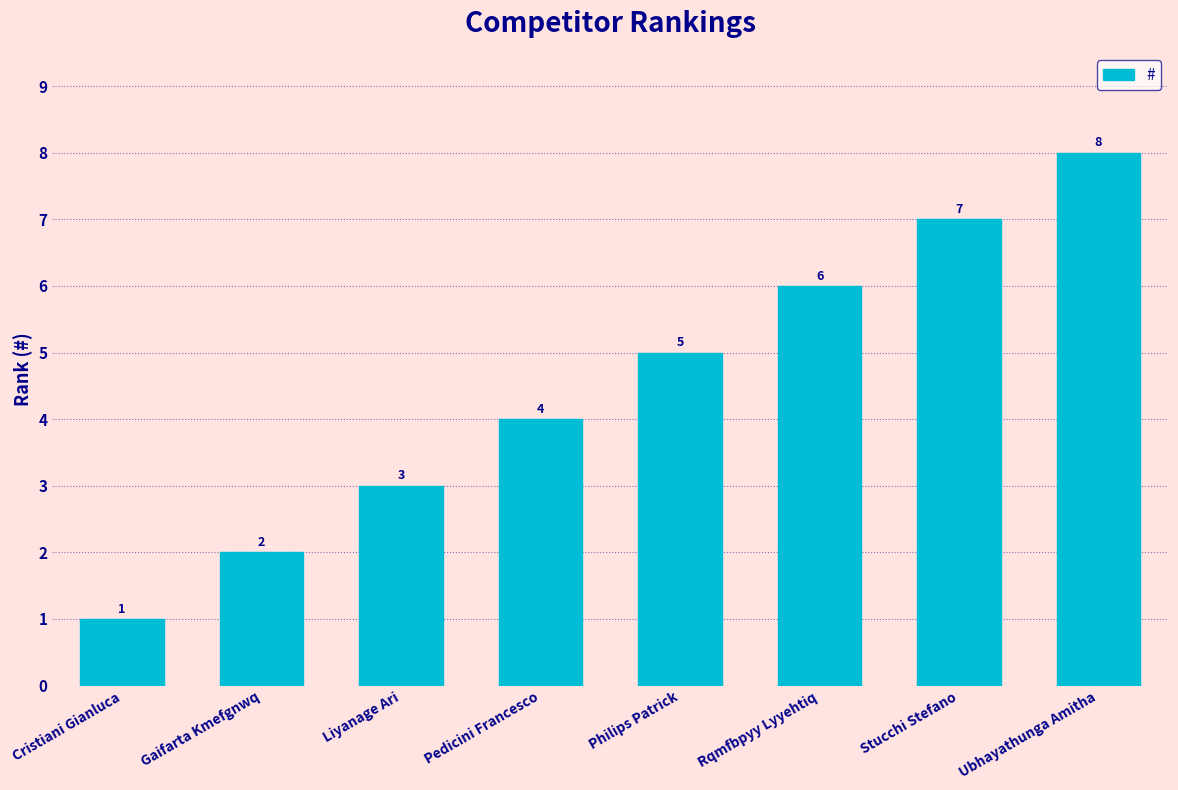

How many bars are there in total?

8